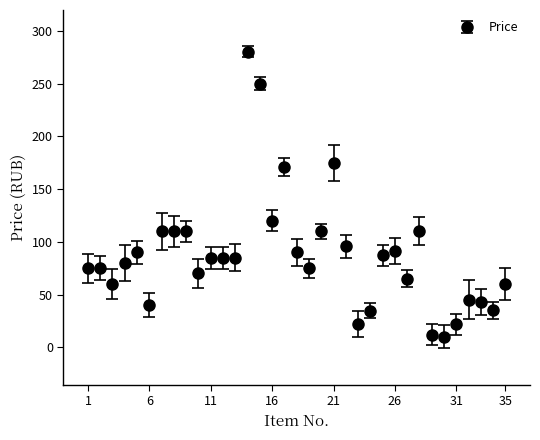

What is the minimum value shown in the chart?

10.0